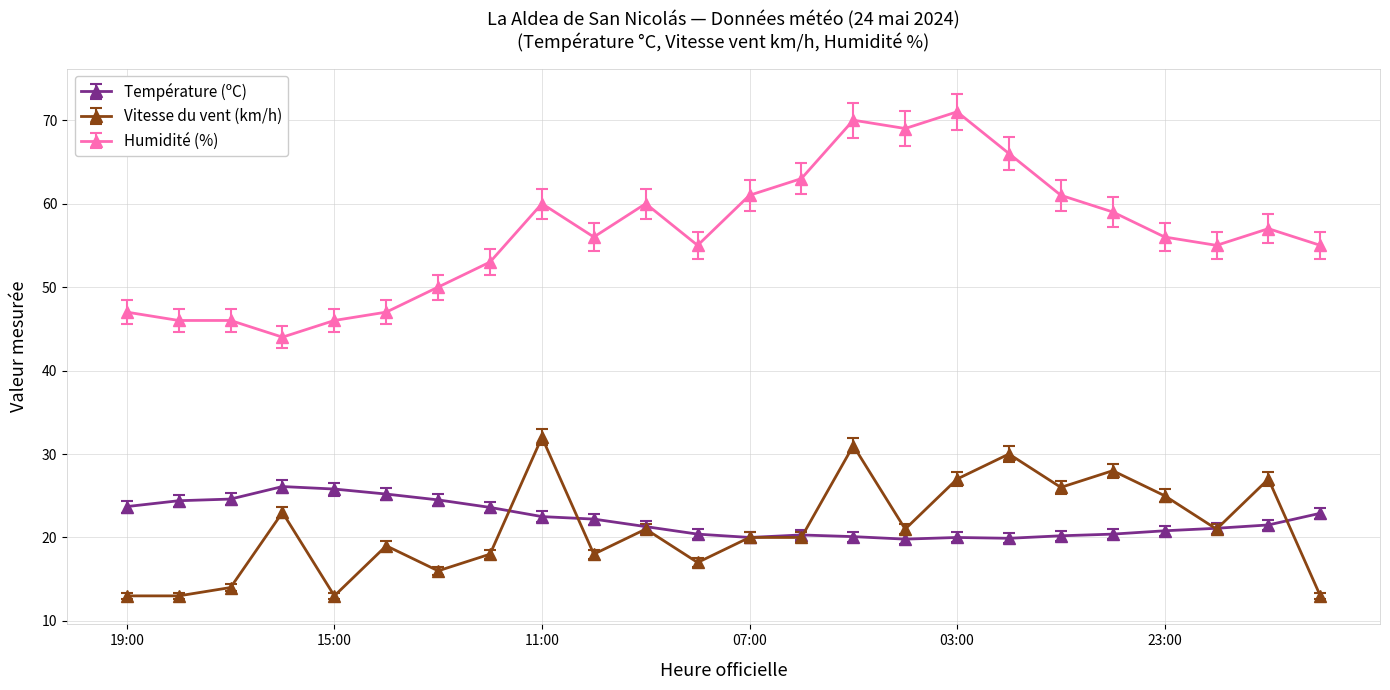

Which series has the largest total across all categories?

Humidité (%)